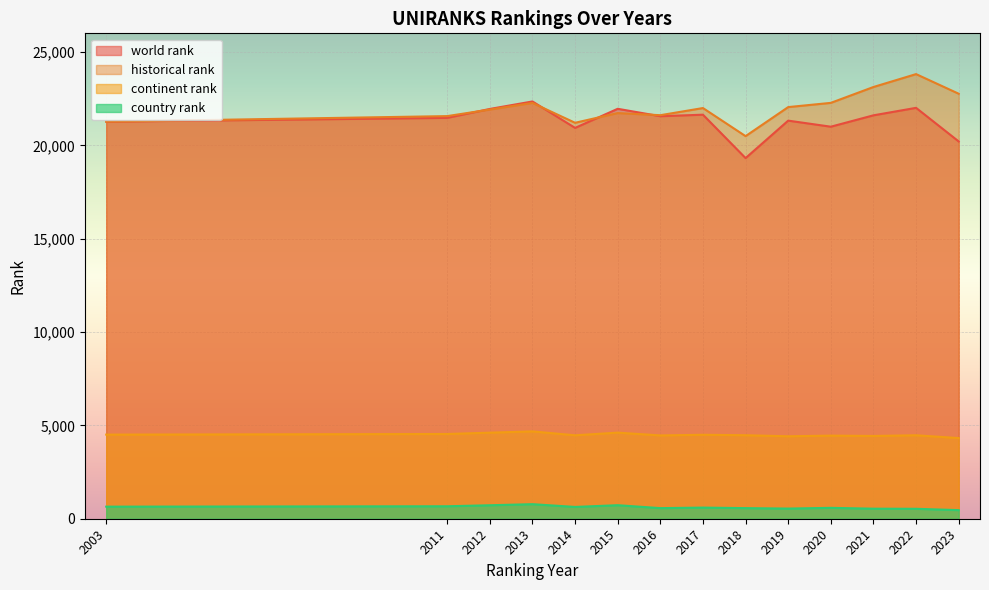

Which series has the largest total across all categories?

historical rank